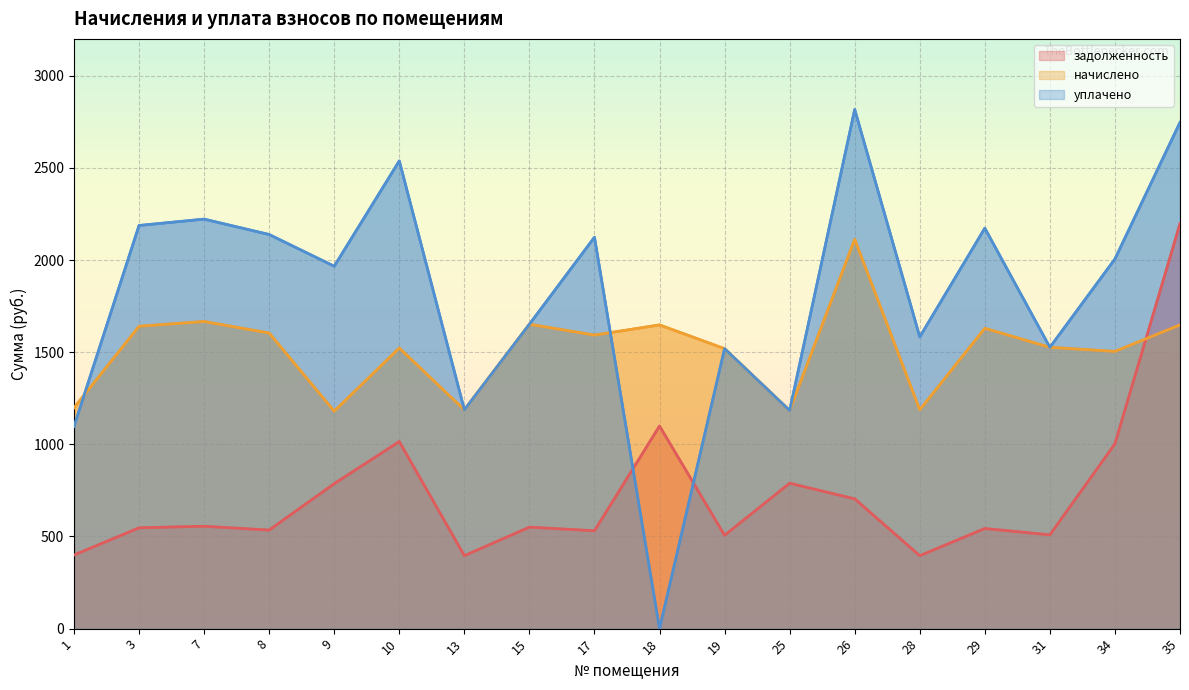

What is the approximate value of уплачено at 3?

2187.6